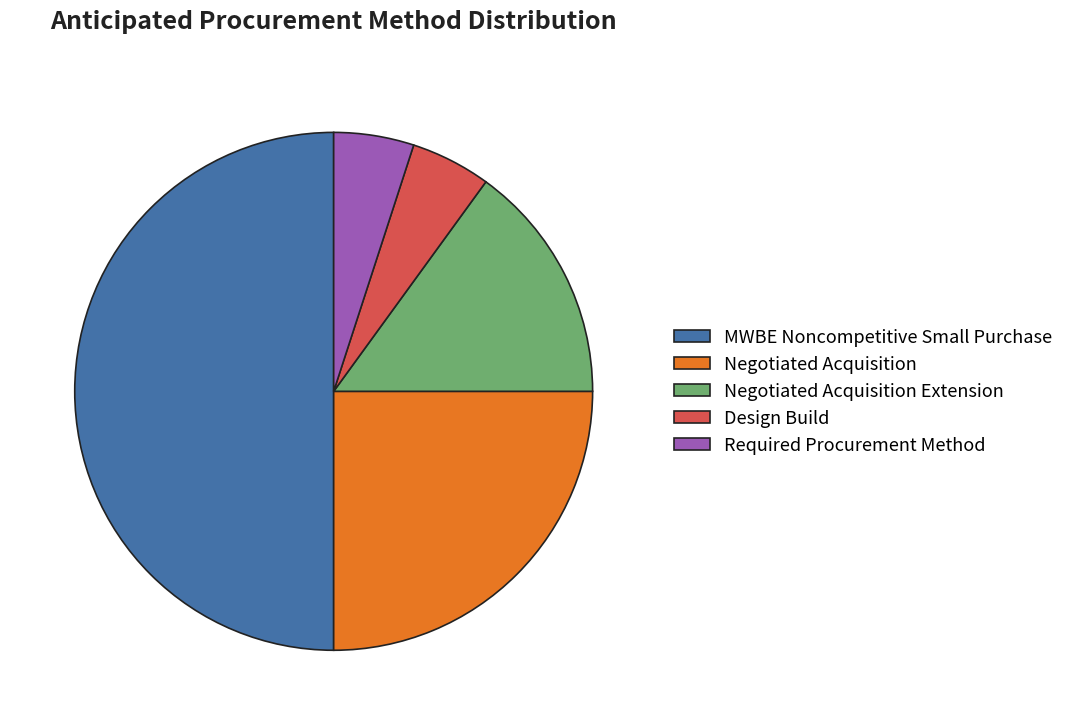

How many segments does this pie chart have?

5